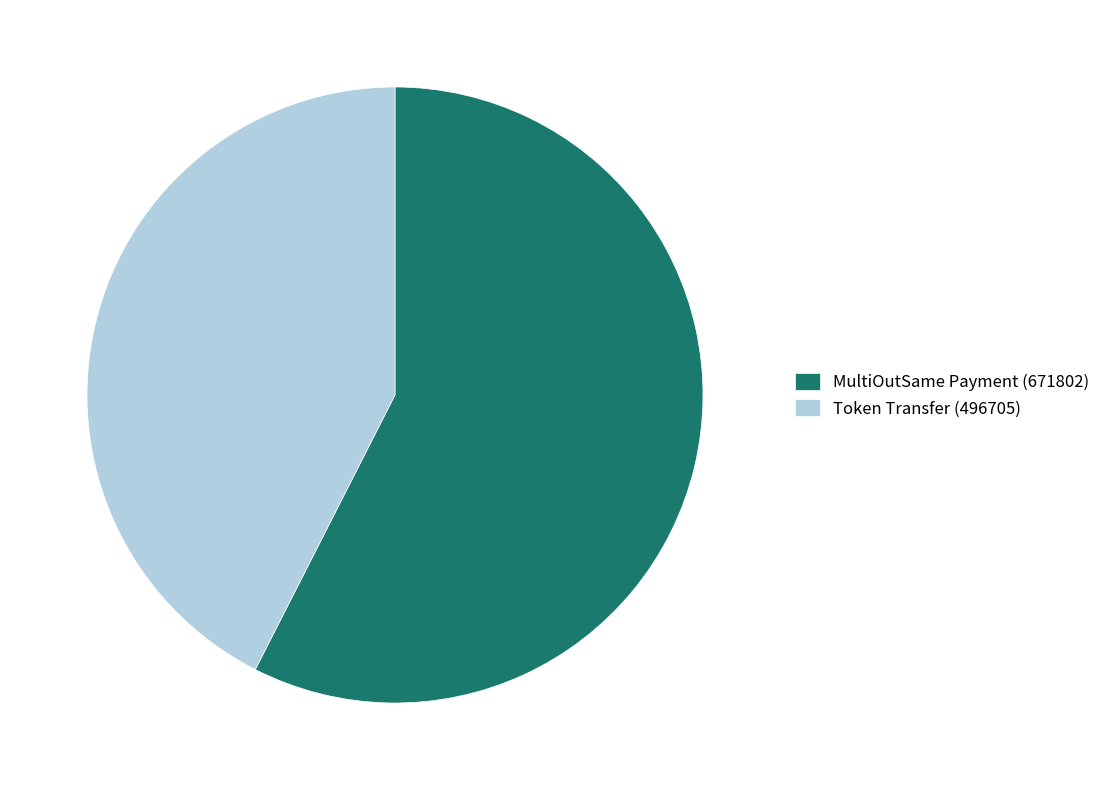

What is the largest slice in the pie chart?

MultiOutSame Payment (671802)